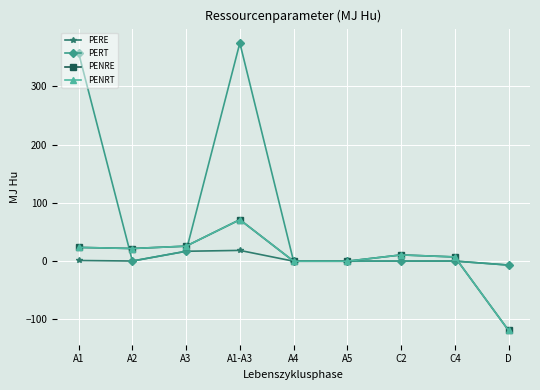

Reading left to right, list all the values displayed in this chart.

PERE: 1.2	0.3	17.0	18.5	0.0	0.0	0.1	0.2	-6.6
PERT: 357.0	0.3	17.0	374.3	0.0	0.0	0.1	0.2	-6.6
PENRE: 23.7	21.8	25.8	71.2	0.0	0.0	10.8	7.3	-118.6
PENRT: 23.7	21.8	25.8	71.2	0.0	0.0	10.8	7.3	-118.6